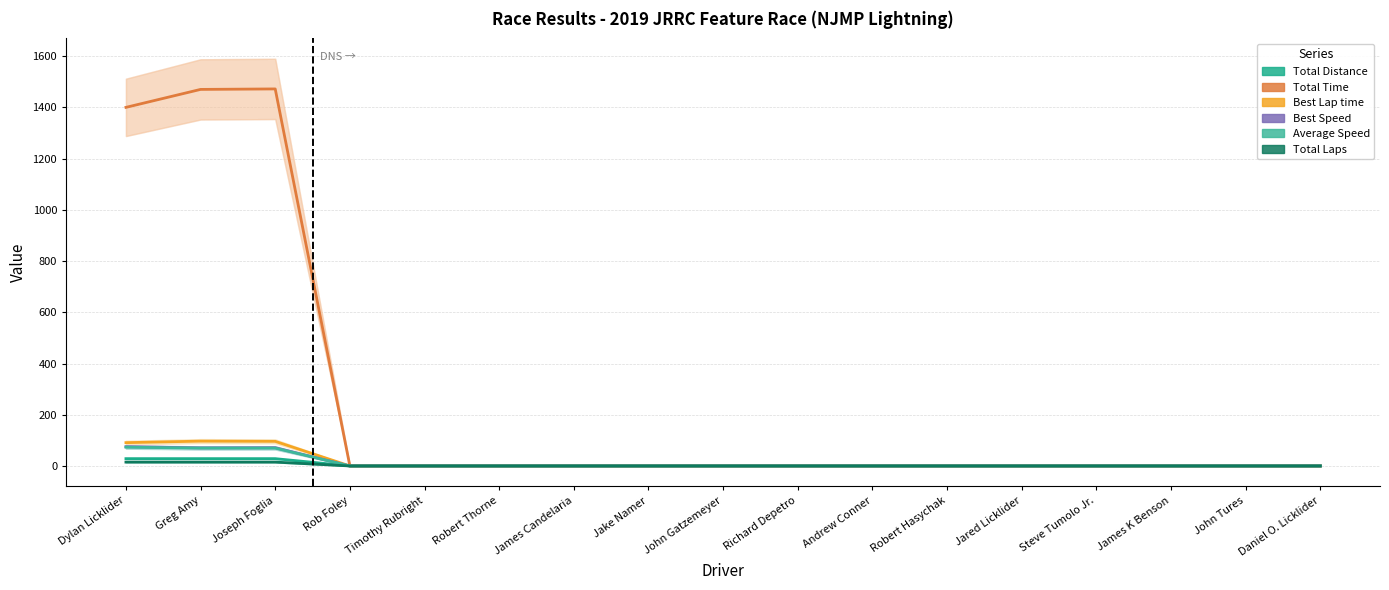

Which series has the widest spread of values?

Total Time